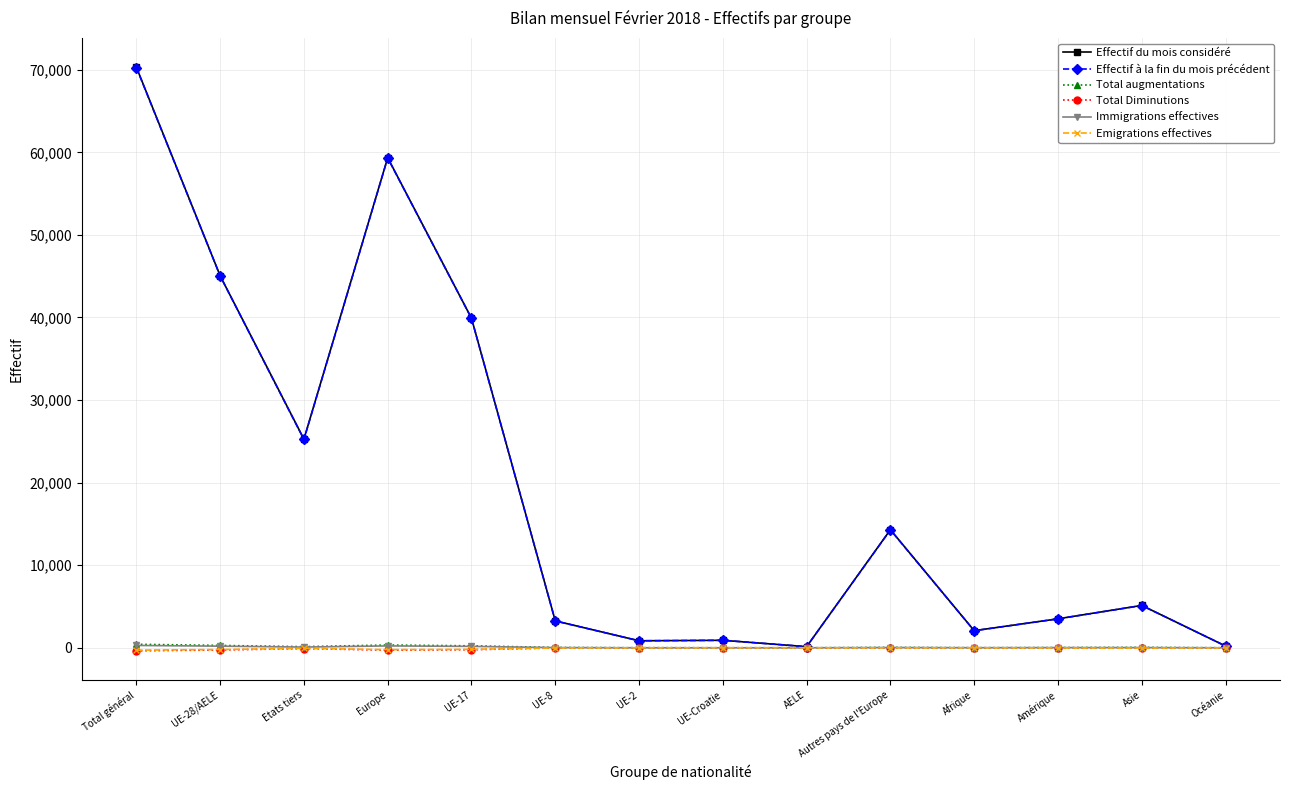

What is the sum of the Total Diminutions values at UE-28/AELE and Amérique?

-291